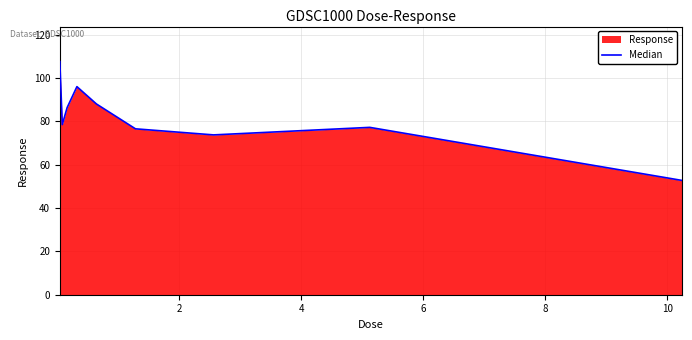

How many lines are shown in the chart?

1